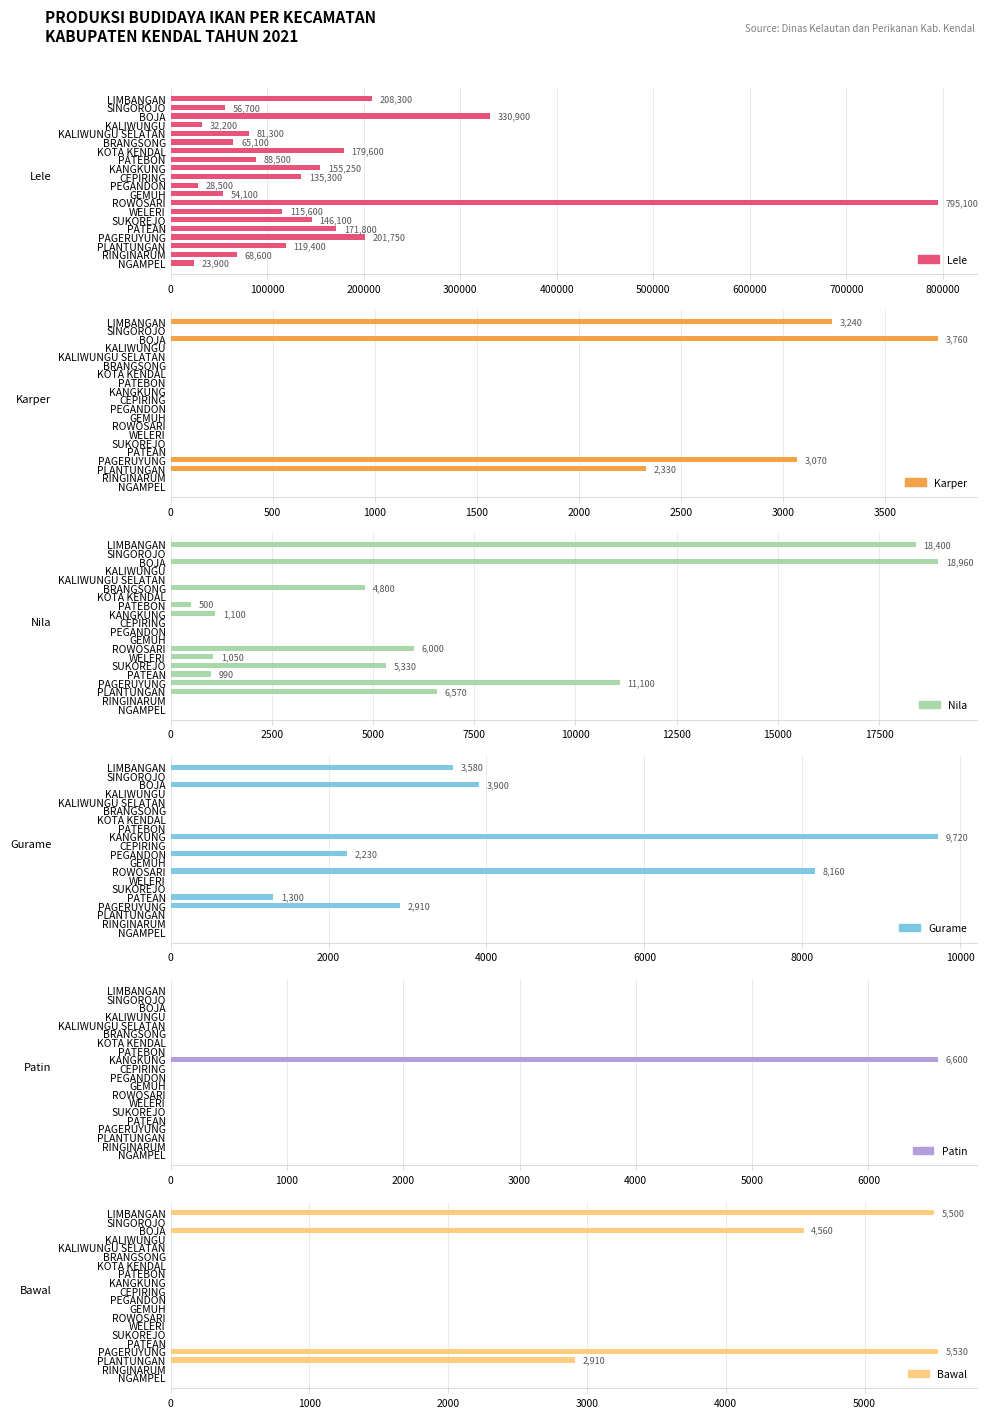

Rank the series by their maximum value, from lowest to highest.

Karper, Bawal, Patin, Gurame, Nila, Lele